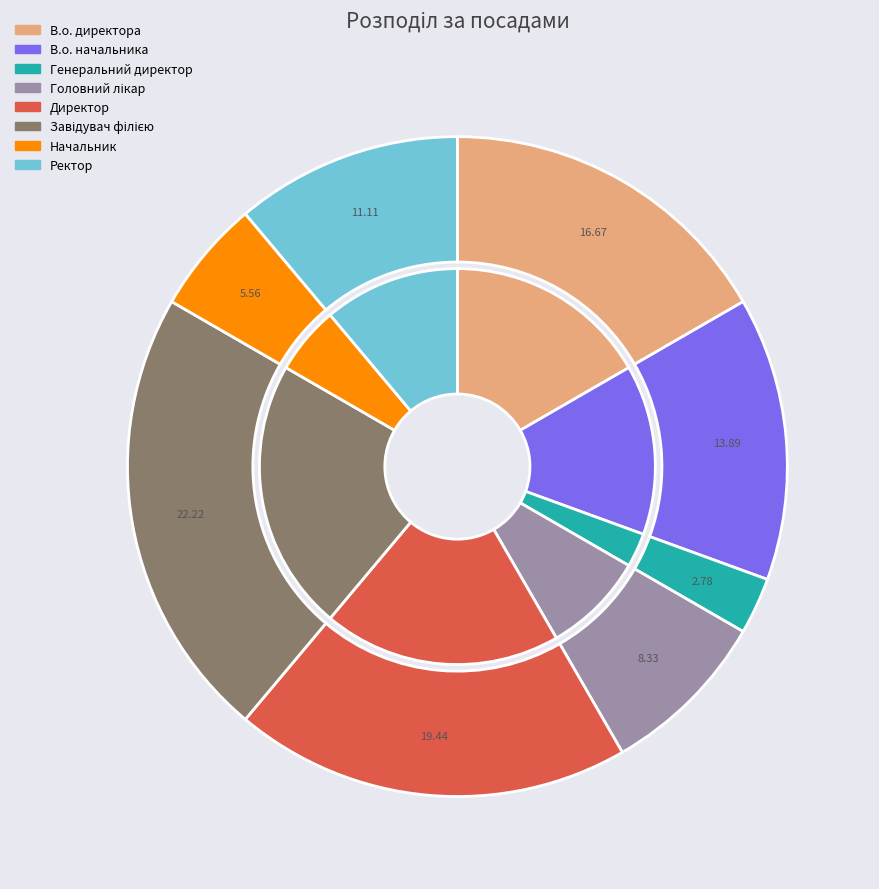

Which slice is the smallest?

Генеральний директор